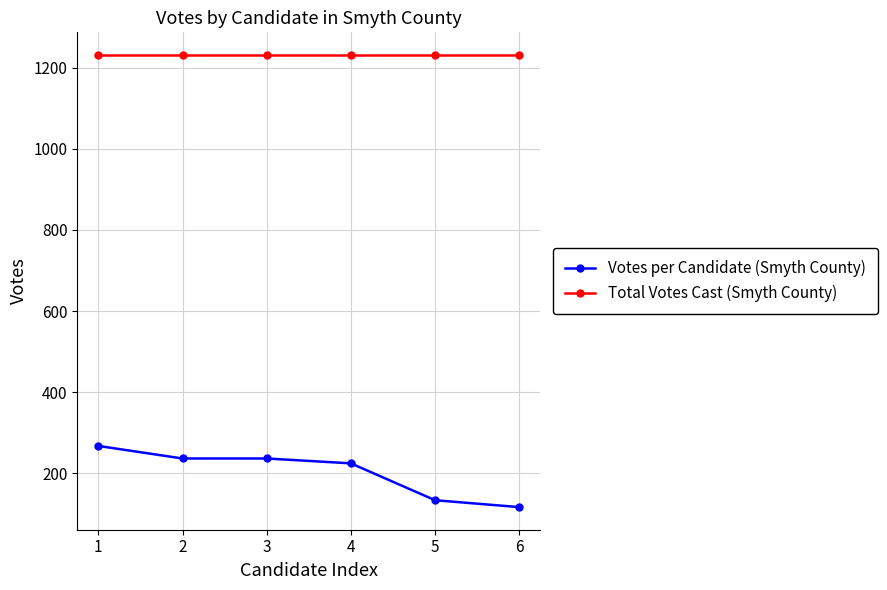

At 3, list the series in order from largest to smallest.

Total Votes Cast (Smyth County), Votes per Candidate (Smyth County)